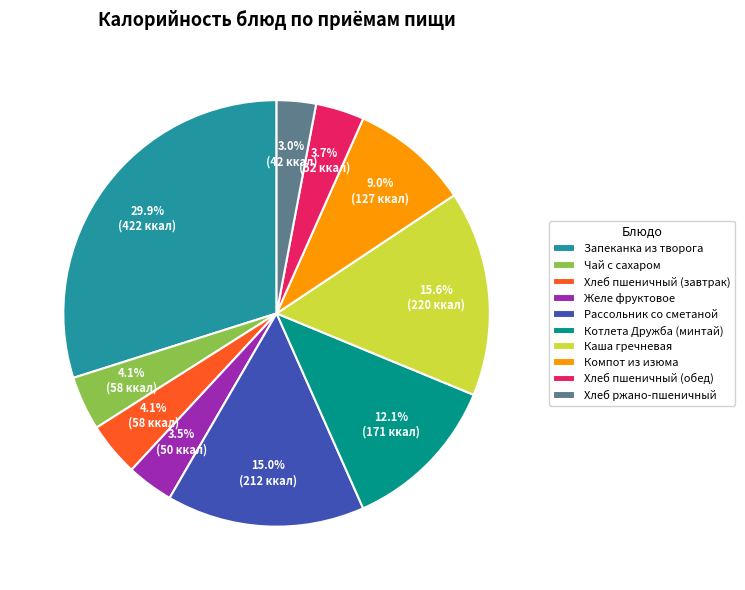

Approximately how many times larger is the value at Котлета Дружба (минтай) compared to Компот из изюма?

1.3